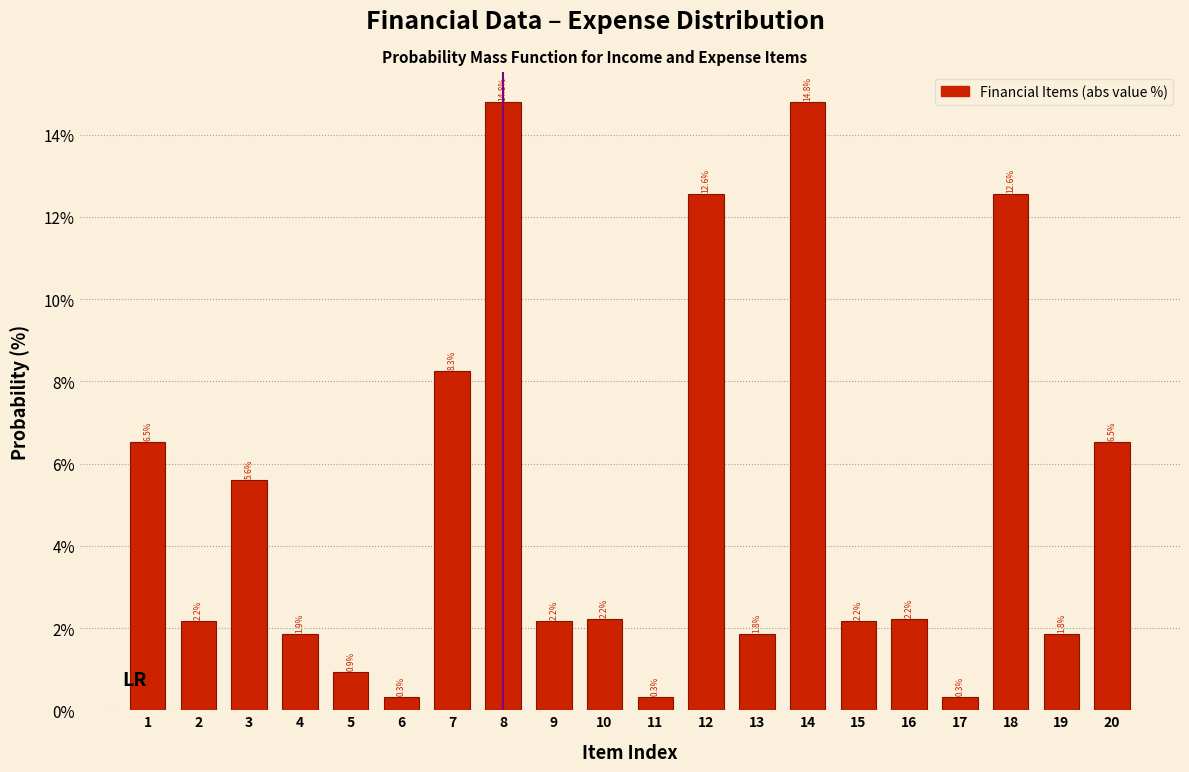

Reading left to right, transcribe all the data shown in this chart.

6.5	2.2	5.6	1.9	0.9	0.3	8.3	14.8	2.2	2.2	0.3	12.6	1.8	14.8	2.2	2.2	0.3	12.6	1.8	6.5